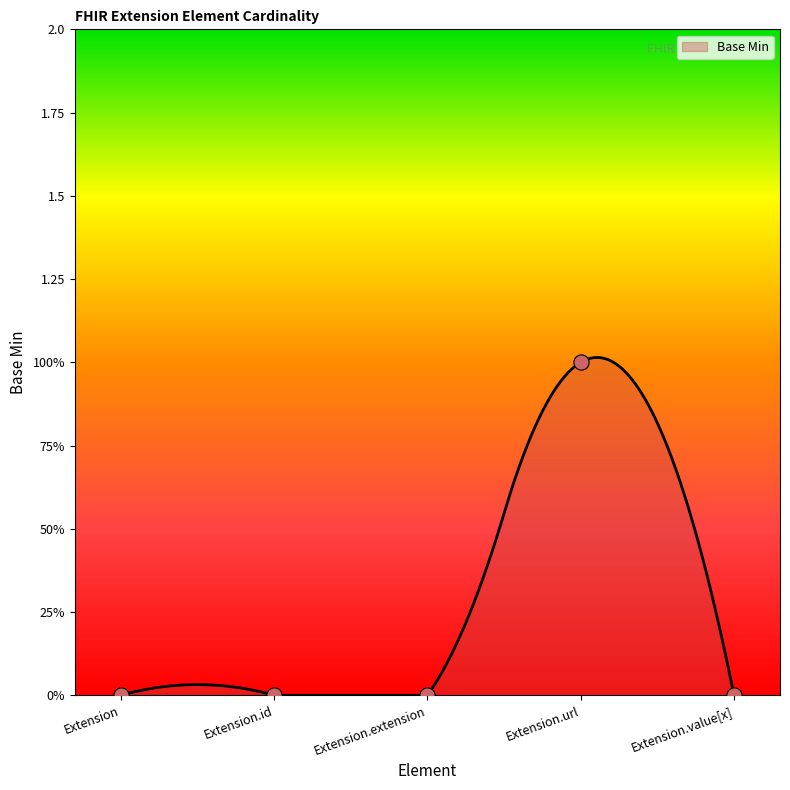

Between Extension and Extension.extension, which is larger?

Extension